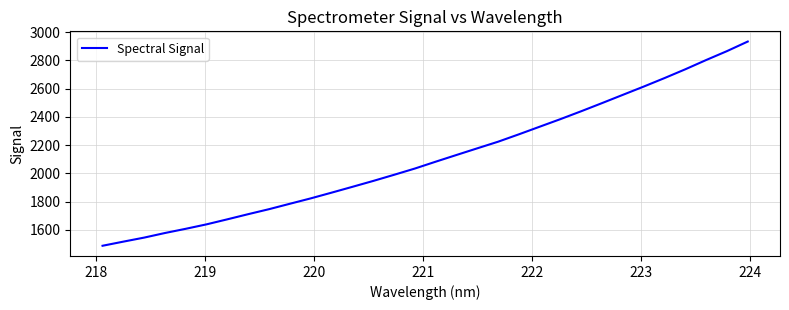

What is the minimum value shown in the chart?

1486.3